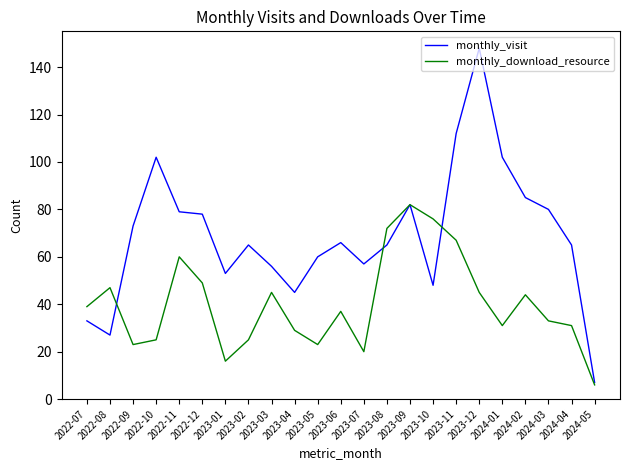

What is the difference between the highest and lowest values at 2023-02?

40